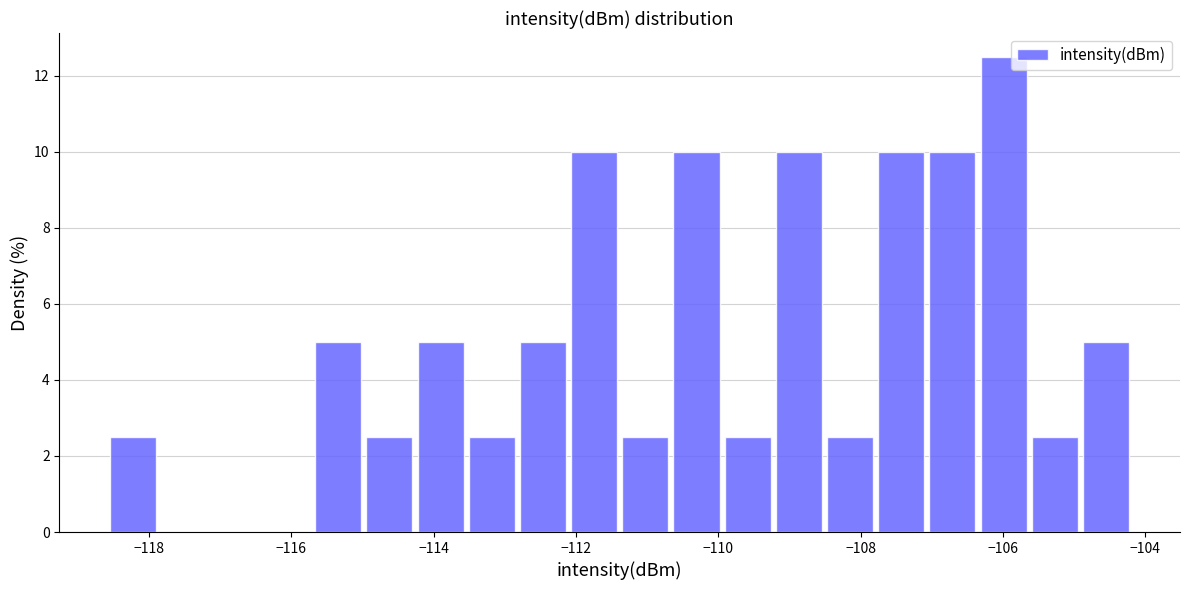

Read against the x-axis, roughly where is the centre of the tallest bar?

-106.0